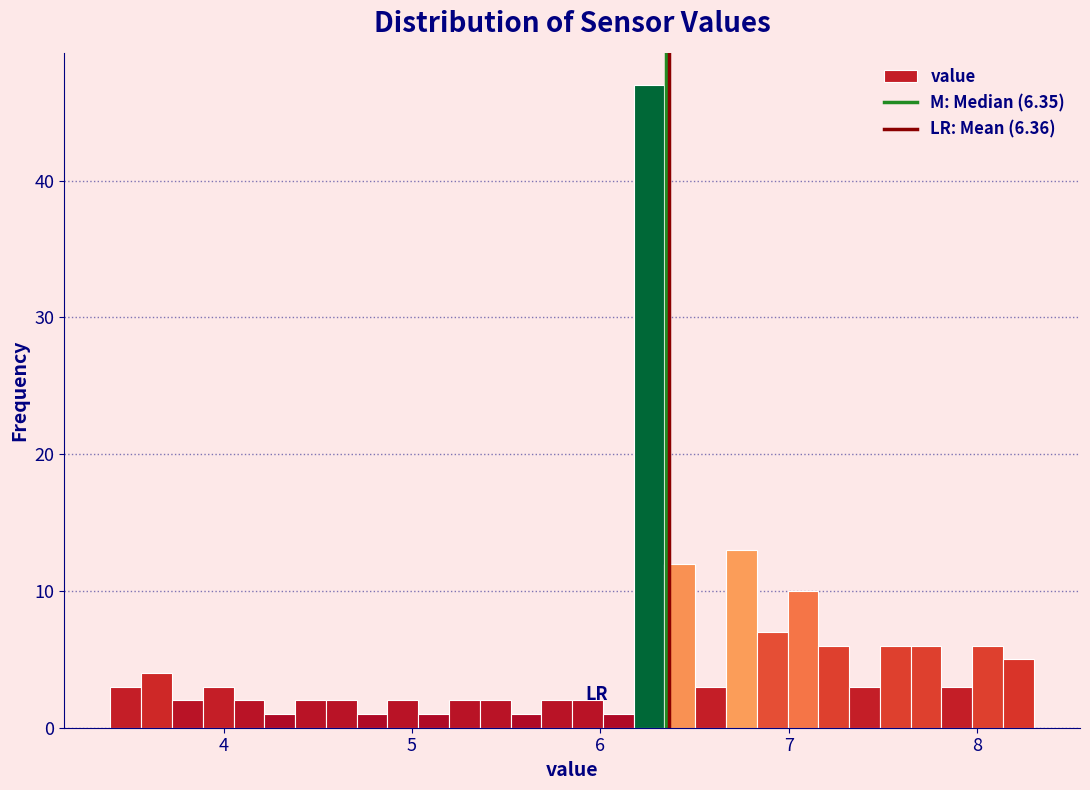

Read against the x-axis, roughly where is the centre of the tallest bar?

6.3